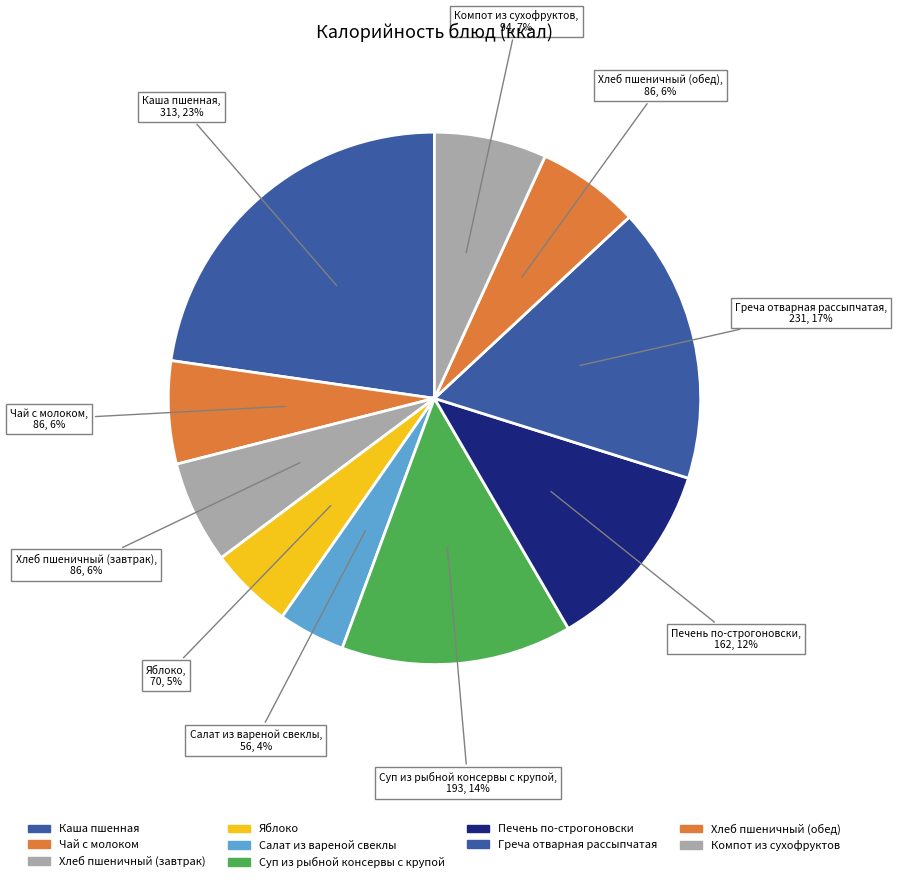

To the nearest percent, what percentage of the pie is Яблоко?

5%